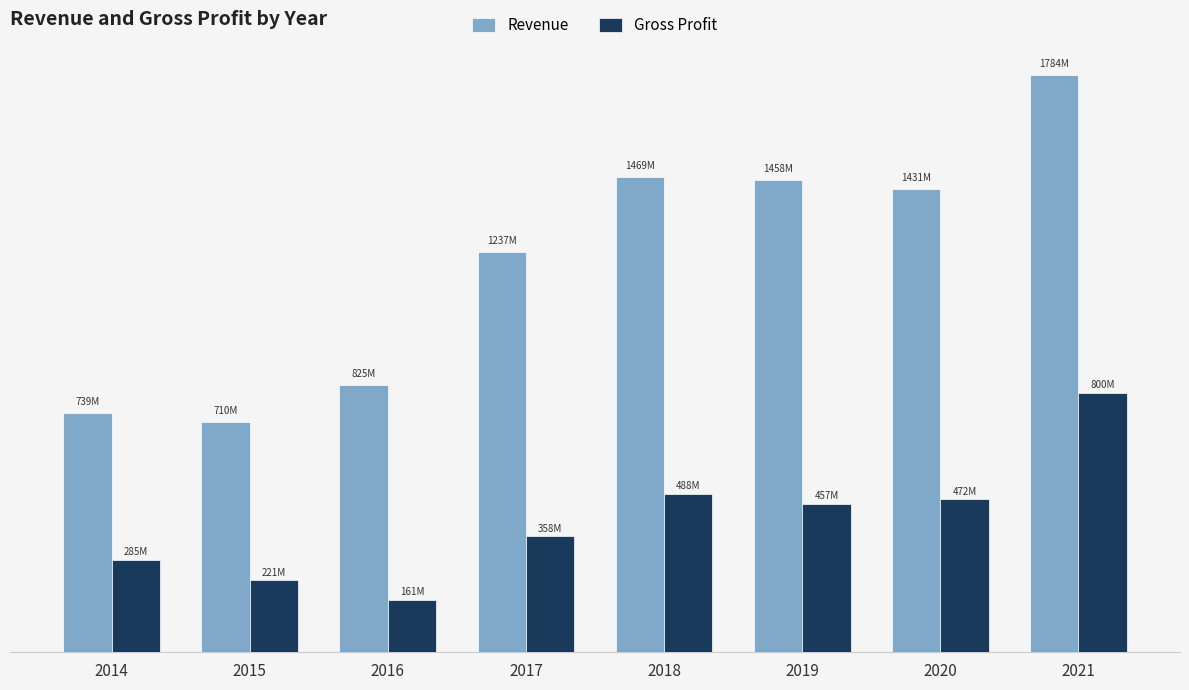

The Revenue series shows 1783909000 at 2021. True or false?

True